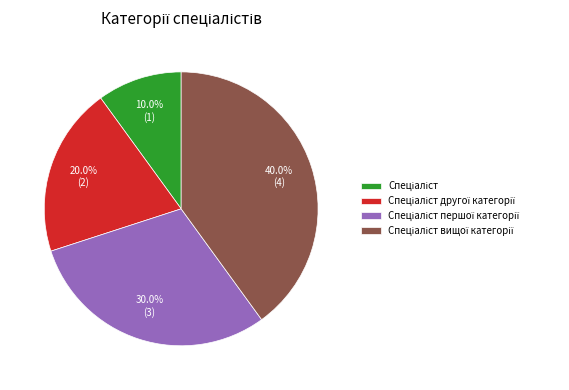

Does any single category account for the majority?

No